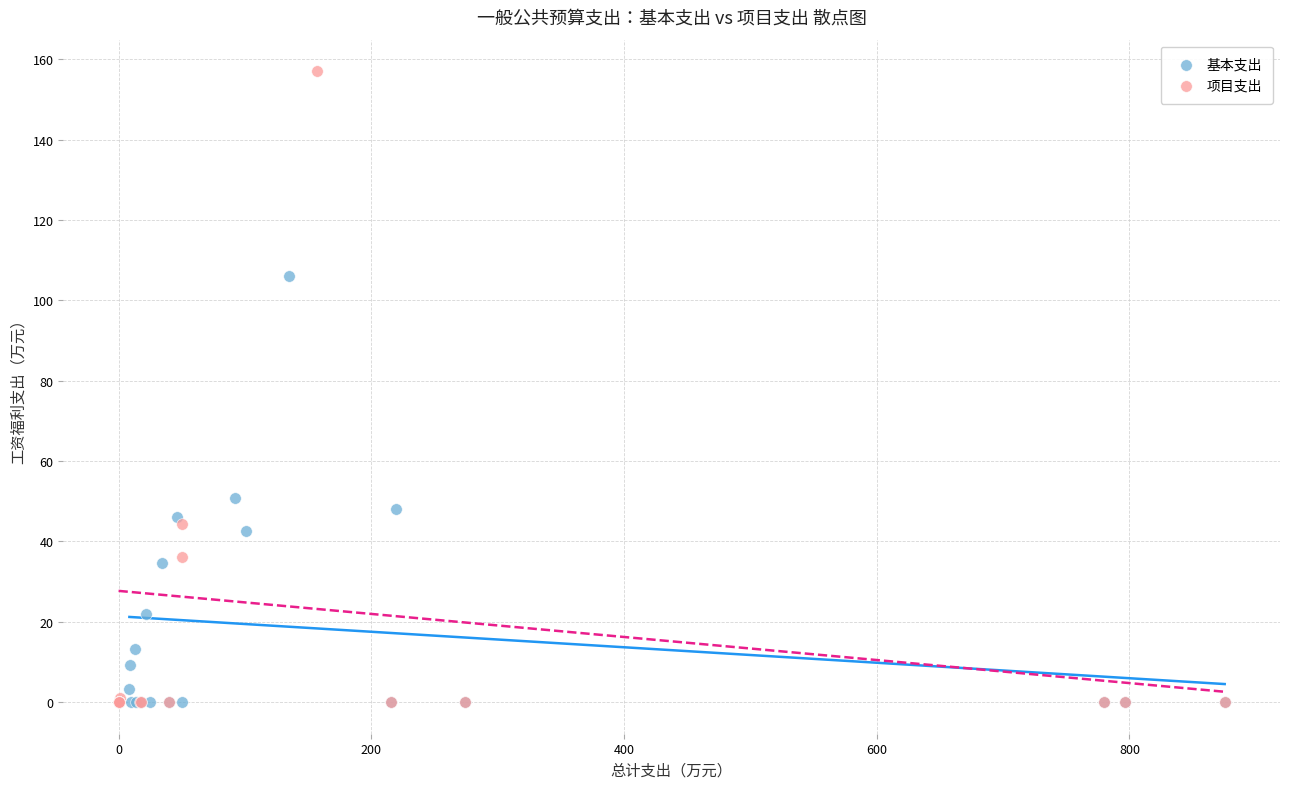

Which series contains the highest Y value?

项目支出